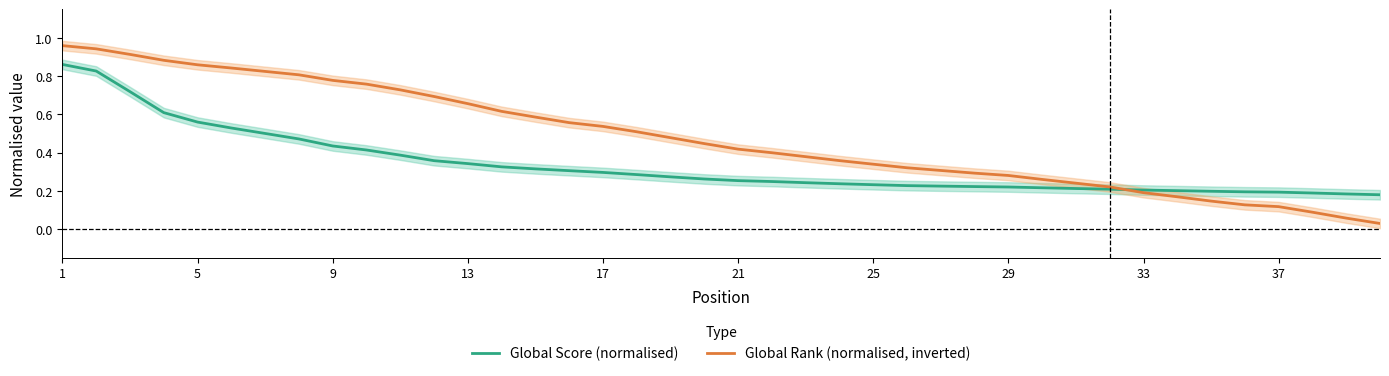

The value of Global Rank (normalised, inverted) at 37 is 0.2. True or false?

False